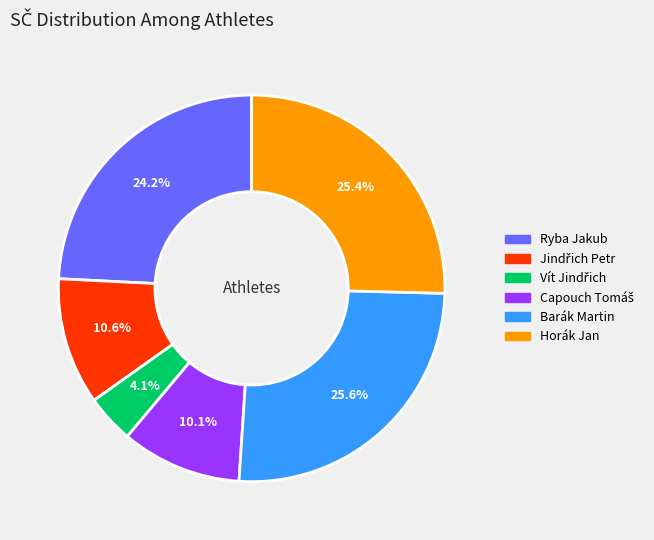

Count the number of slices in the pie.

6